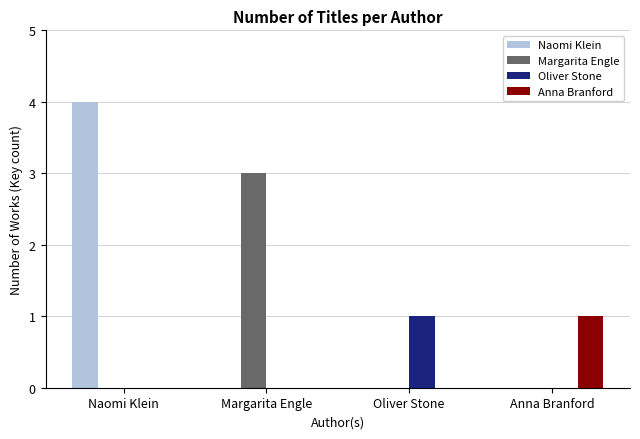

The Margarita Engle series shows 1 at Oliver Stone. True or false?

False